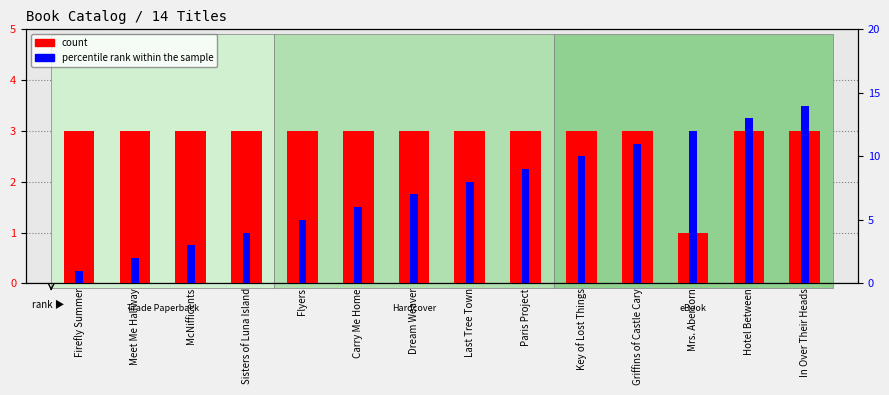

Reading right to left, what are all the values shown in this chart?

count: In Over Their Heads=3	Hotel Between=3	Mrs. Abercorn=1	Griffins of Castle Cary=3	Key of Lost Things=3	Paris Project=3	Last Tree Town=3	Dream Weaver=3	Carry Me Home=3	Flyers=3	Sisters of Luna Island=3	McNifficents=3	Meet Me Halfway=3	Firefly Summer=3
percentile rank within the sample: In Over Their Heads=14	Hotel Between=13	Mrs. Abercorn=12	Griffins of Castle Cary=11	Key of Lost Things=10	Paris Project=9	Last Tree Town=8	Dream Weaver=7	Carry Me Home=6	Flyers=5	Sisters of Luna Island=4	McNifficents=3	Meet Me Halfway=2	Firefly Summer=1